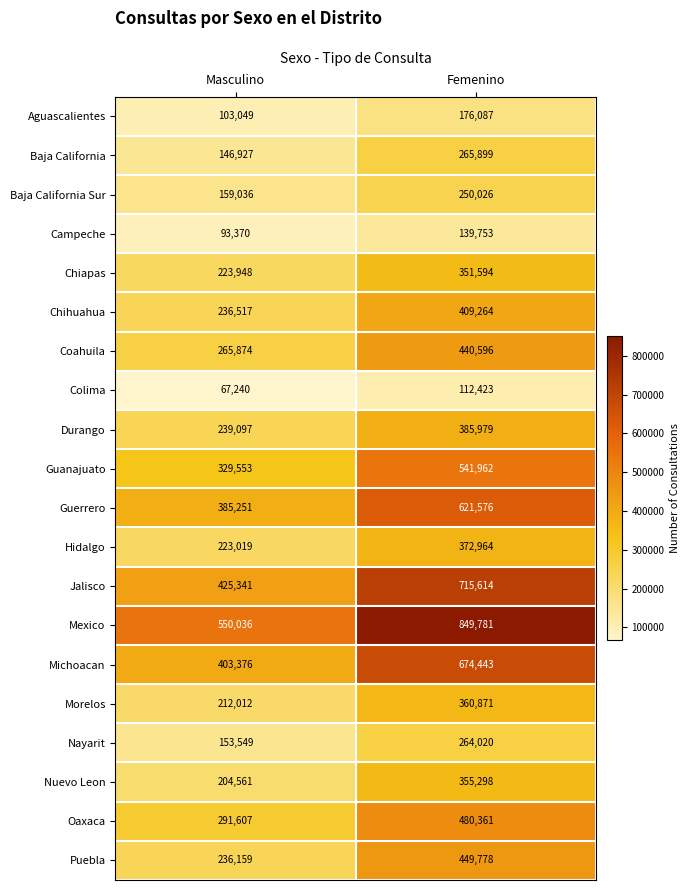

Count the number of data series in this chart.

20